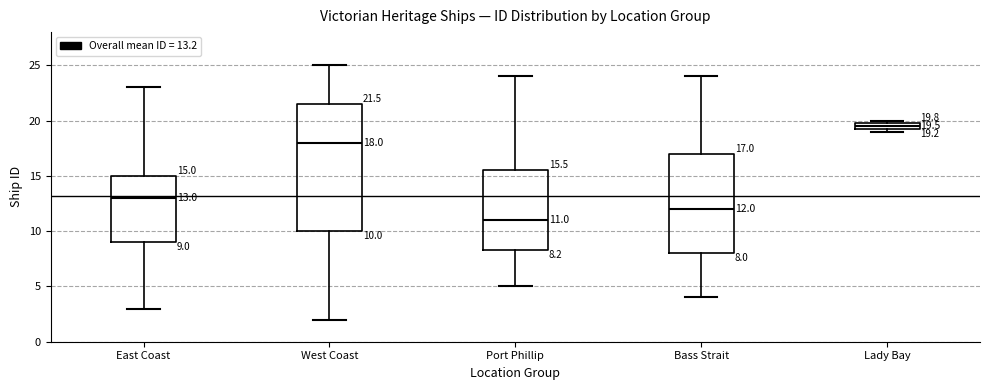

Which box's median line is the lowest?

Port Phillip